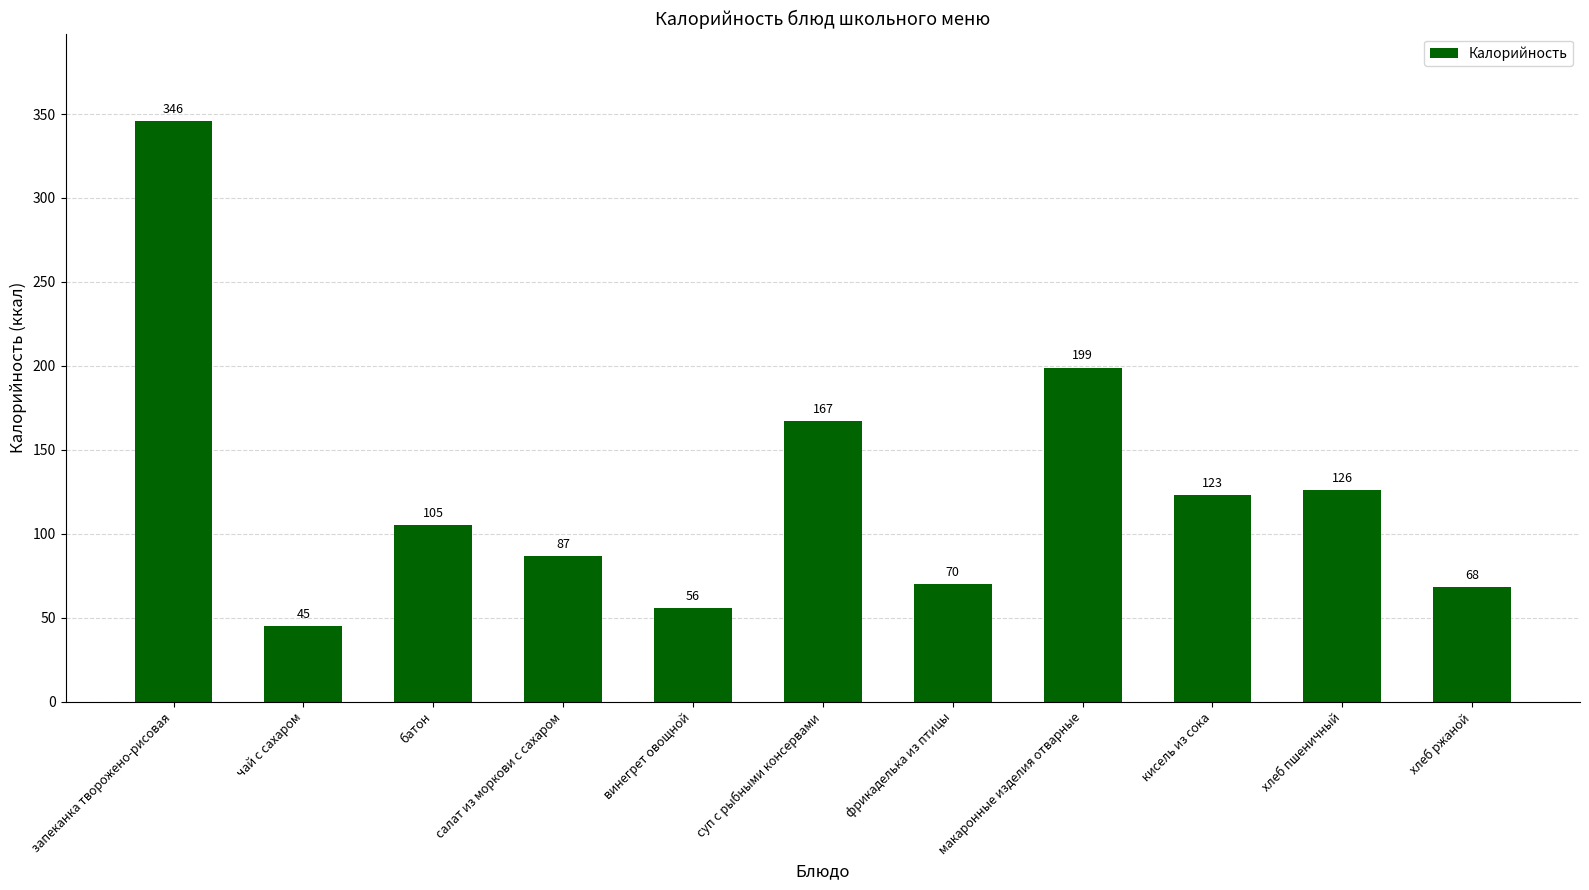

List the labels in order of value, smallest first.

чай с сахаром, винегрет овощной, хлеб ржаной, фрикаделька из птицы, салат из моркови с сахаром, батон, кисель из сока, хлеб пшеничный, суп с рыбными консервами, макаронные изделия отварные, запеканка творожено-рисовая